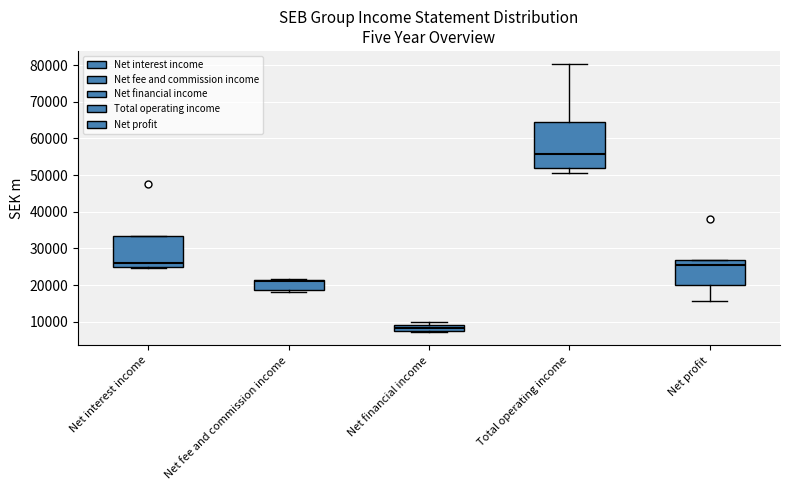

Comparing the boxes themselves (not the whiskers), which one is the tallest?

Total operating income